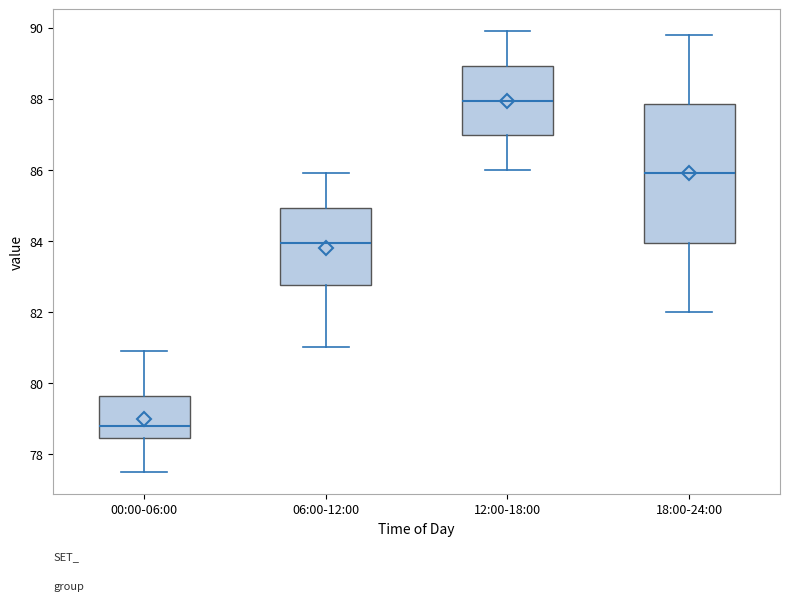

Where is the lower edge of the box for 06:00-12:00 on the y-axis? The values are not printed on the chart, so give them approximately, as read against the axis.

82.8